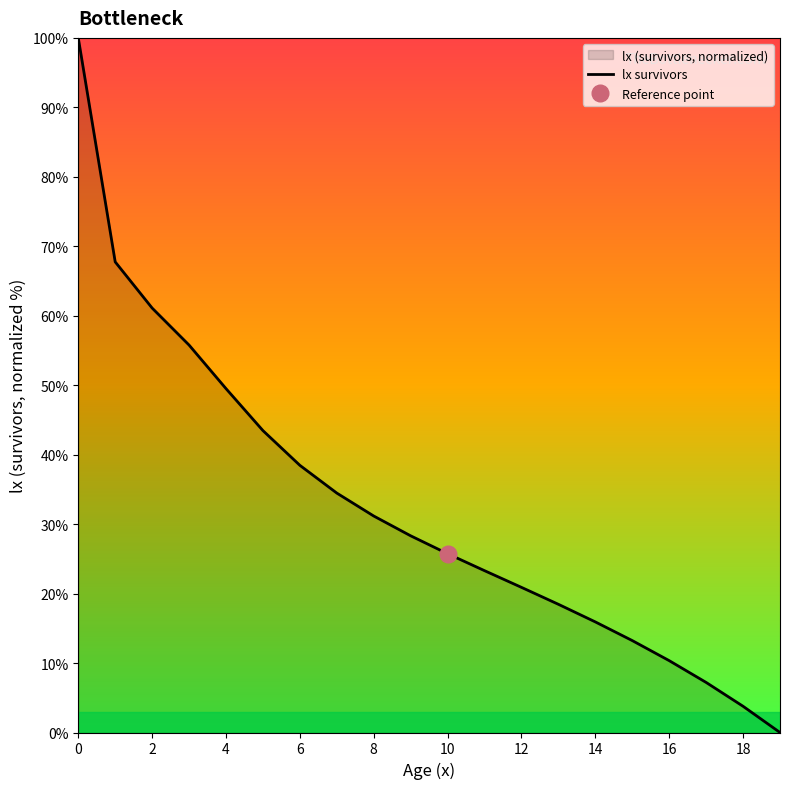

True or false: lx survivors has a value of 25.7 at 10.

True